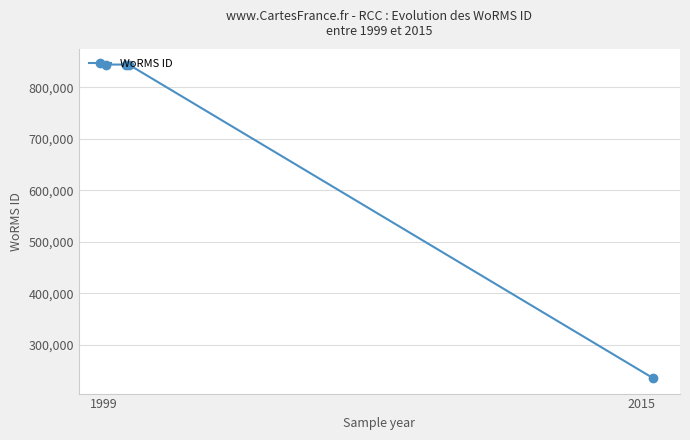

What is the value of the 3rd point from the left?

843999